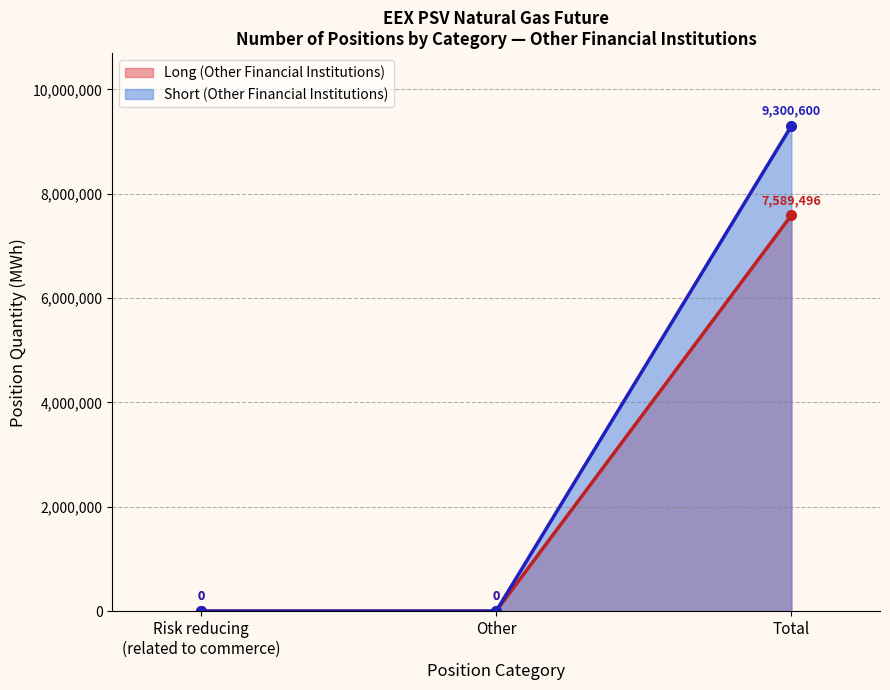

True or false: Long (Other Financial) and Short (Other Financial) intersect in this chart.

False